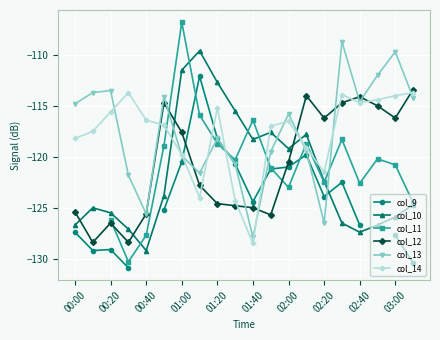

True or false: col_9 has more than 2 interior local peaks.

True